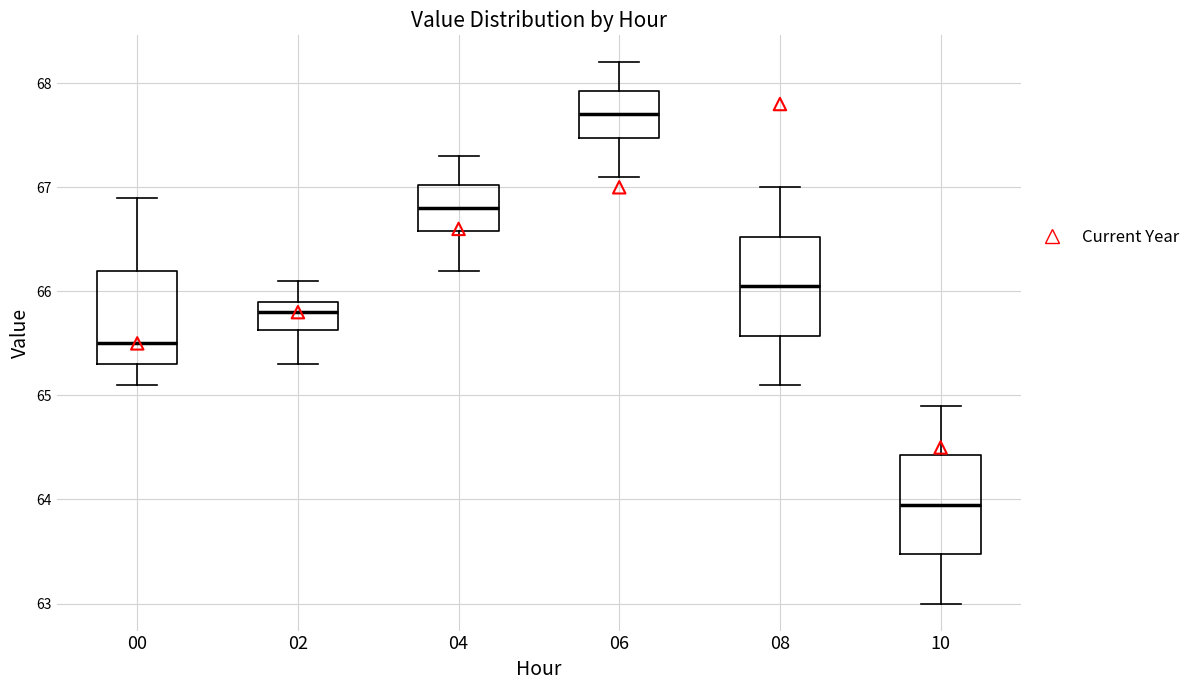

Which box's median line is the lowest?

10